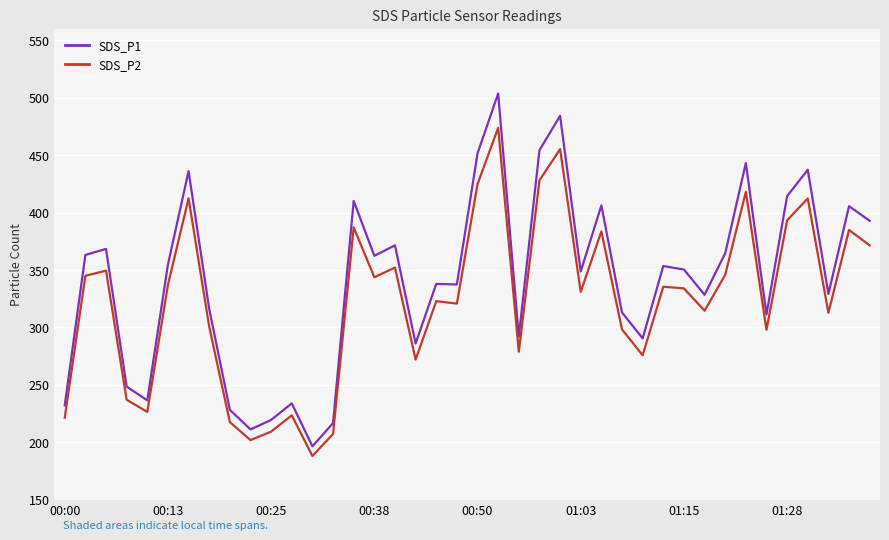

Which series has the largest total across all categories?

SDS_P1